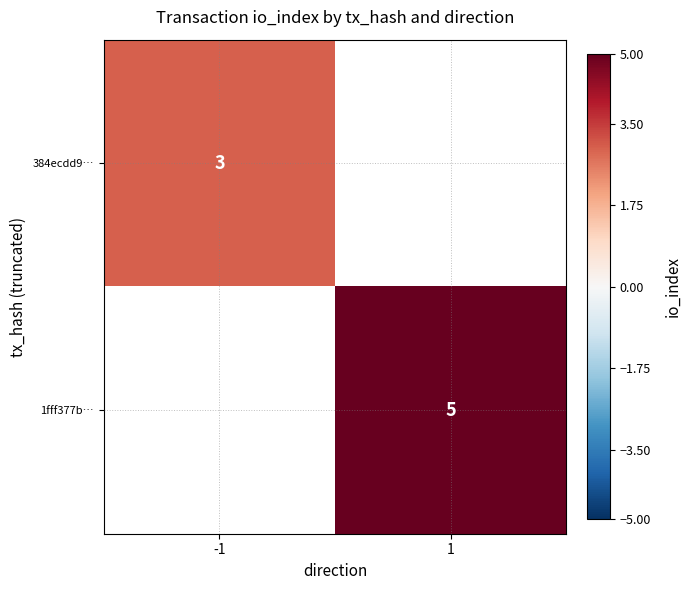

Which label corresponds to the smallest value in the chart?

-1